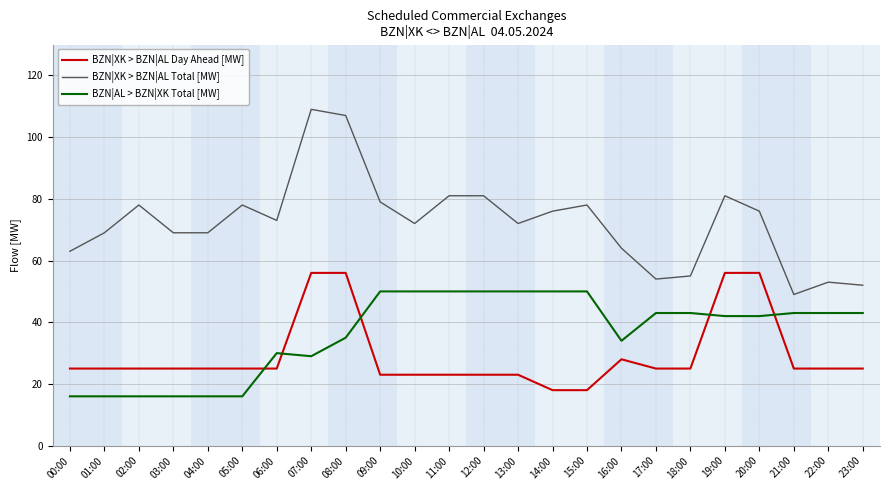

Is the value of BZN|XK > BZN|AL Total [MW] at 17:00 greater than the value of BZN|AL > BZN|XK Total [MW] at 03:00?

Yes